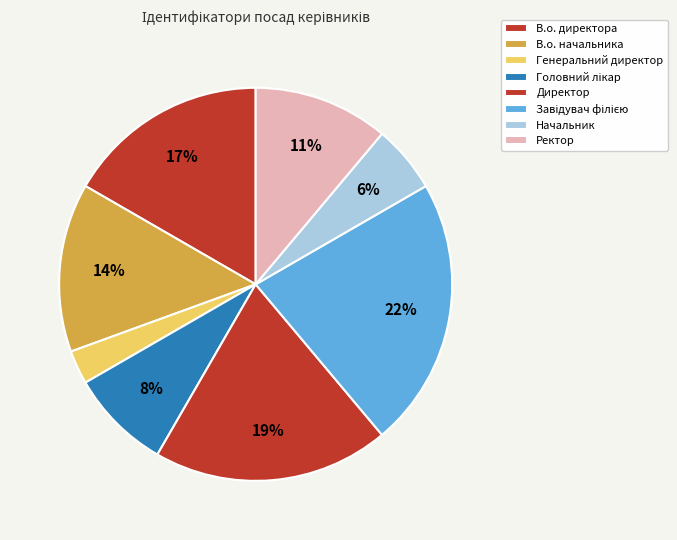

Count the number of slices in the pie.

8